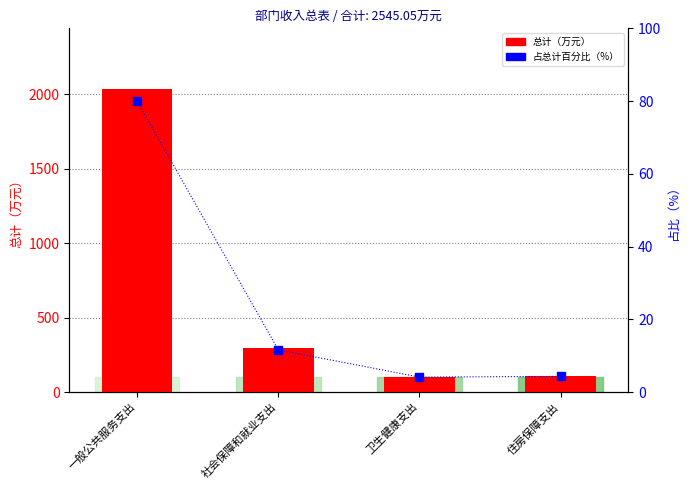

Which series has the largest total across all categories?

总计（万元）